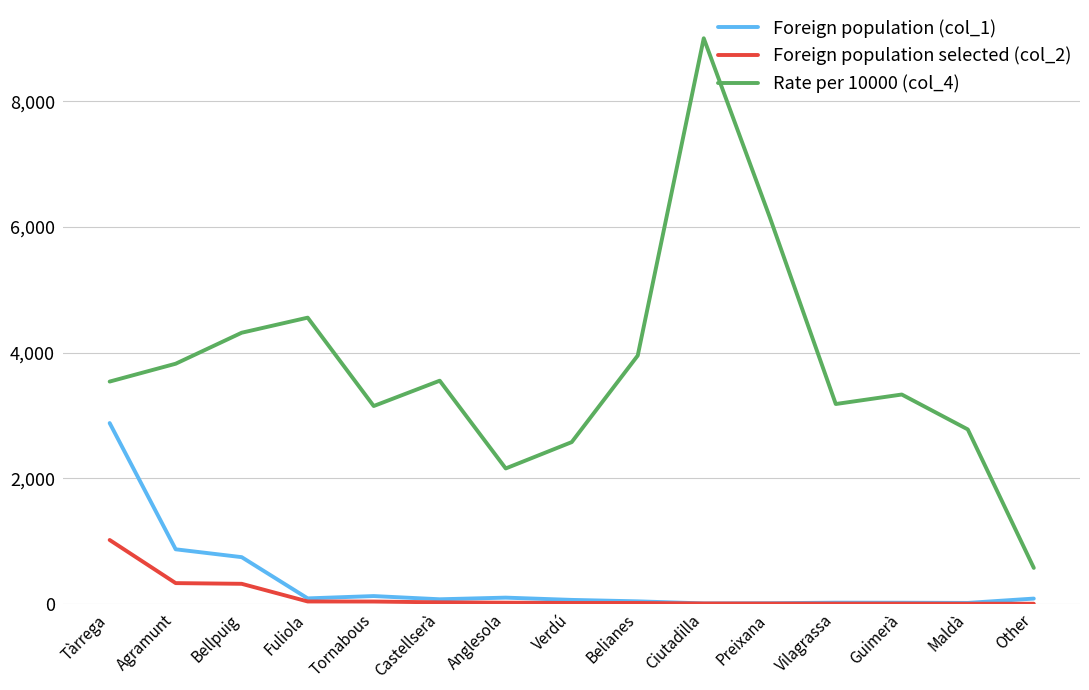

True or false: Rate per 10000 (col_4) has a value of 3182 at Vilagrassa.

True